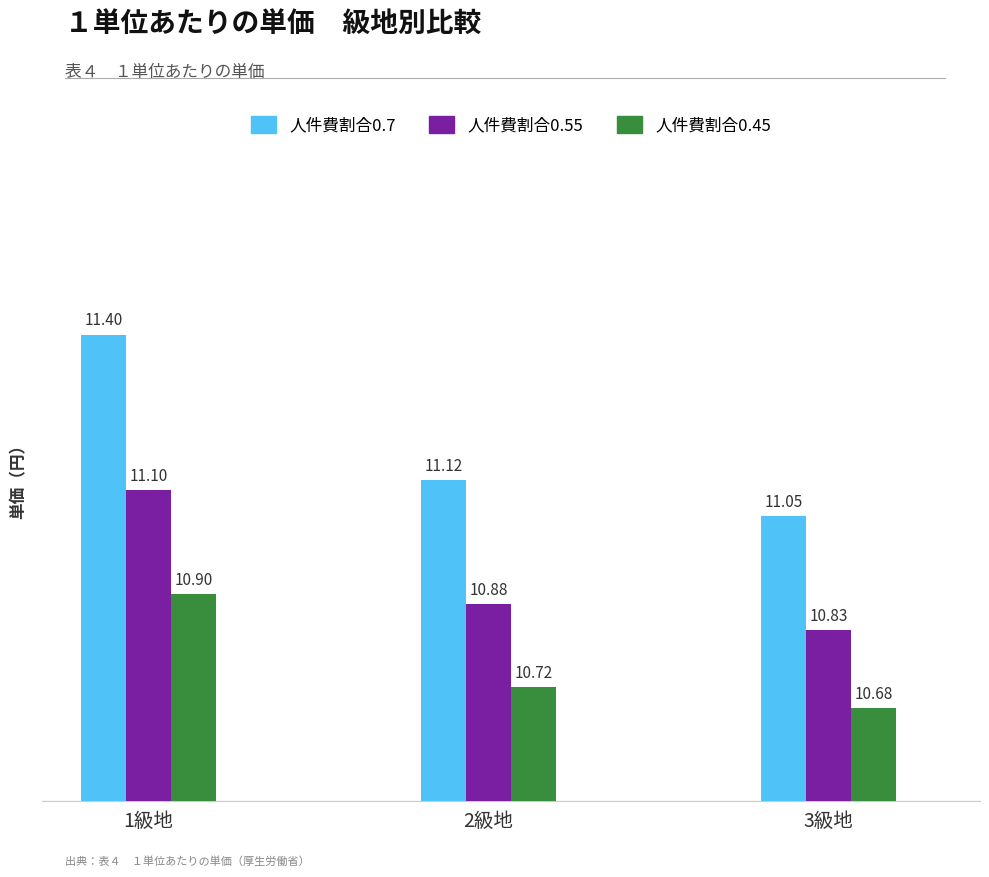

What are all the series names shown in the legend?

人件費割合0.7, 人件費割合0.55, 人件費割合0.45